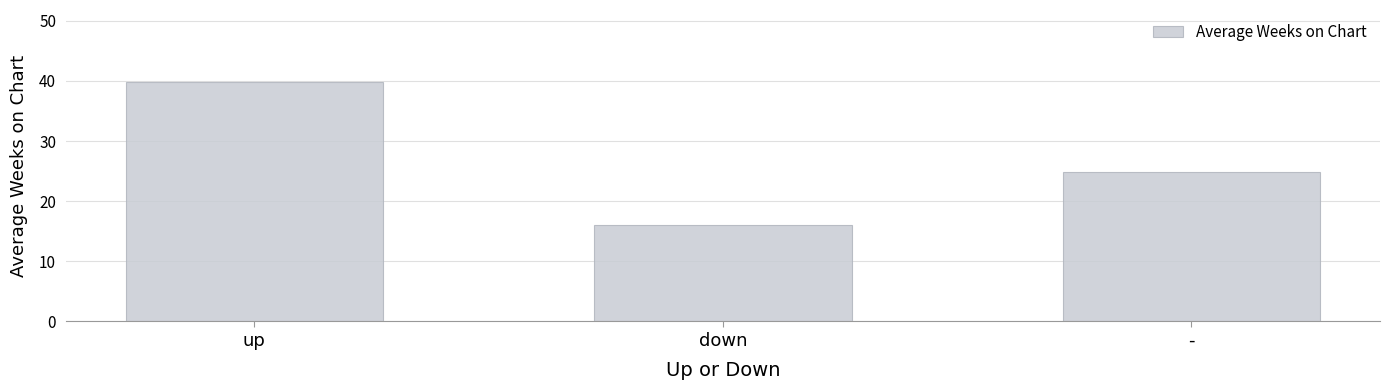

What value does the data have at -?

24.8